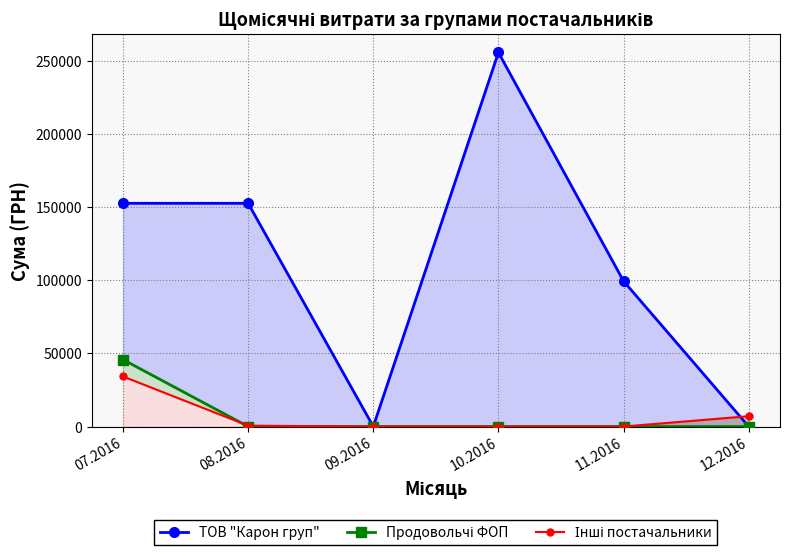

At which category is the sum across all series the highest?

10.2016